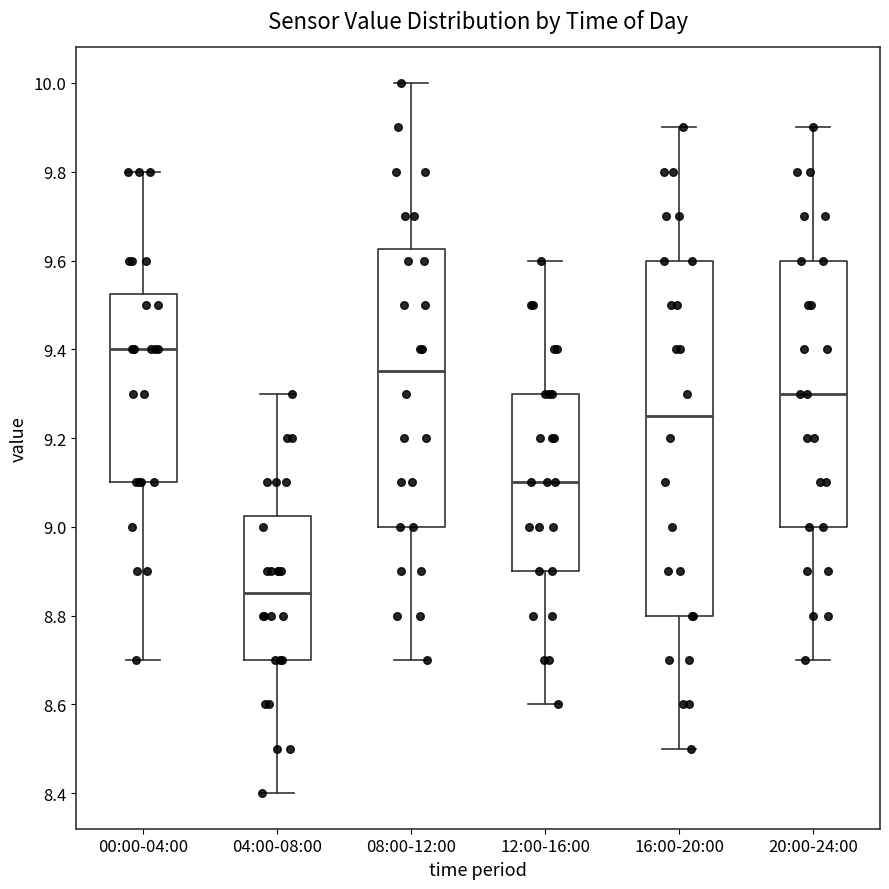

Where does the lower whisker of the box for 12:00-16:00 end on the y-axis? The values are not printed on the chart, so give them approximately, as read against the axis.

8.60